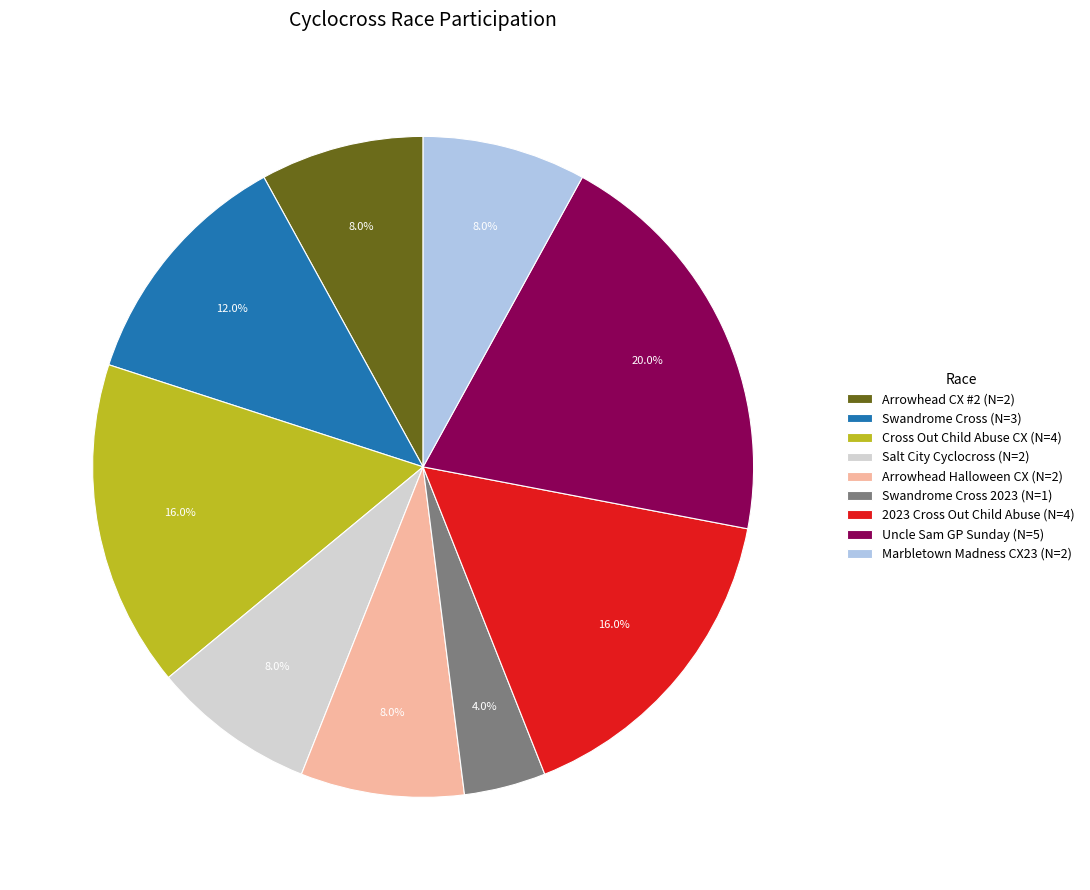

What percentage is NOT represented by 2023 Cross Out Child Abuse (N=4)?

84.0%